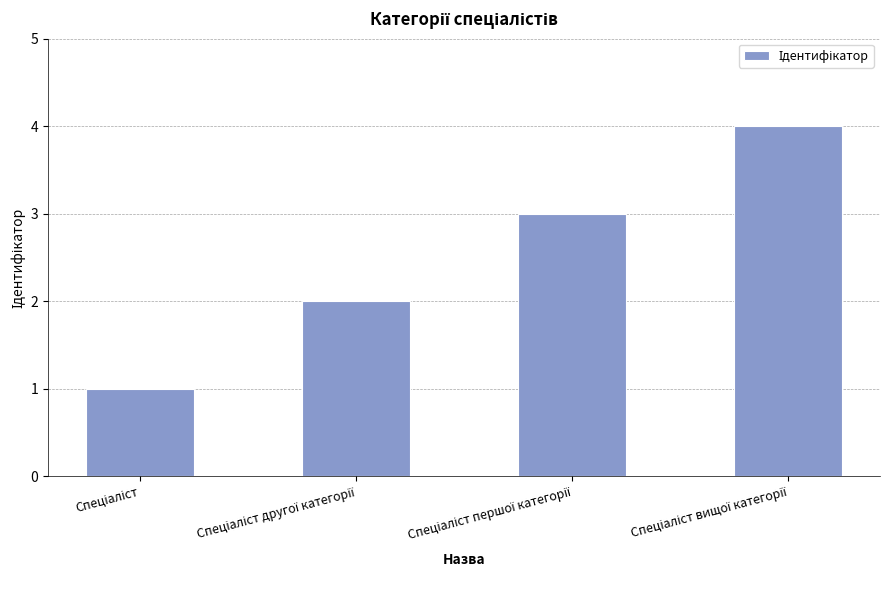

What is the maximum value shown in the chart?

4